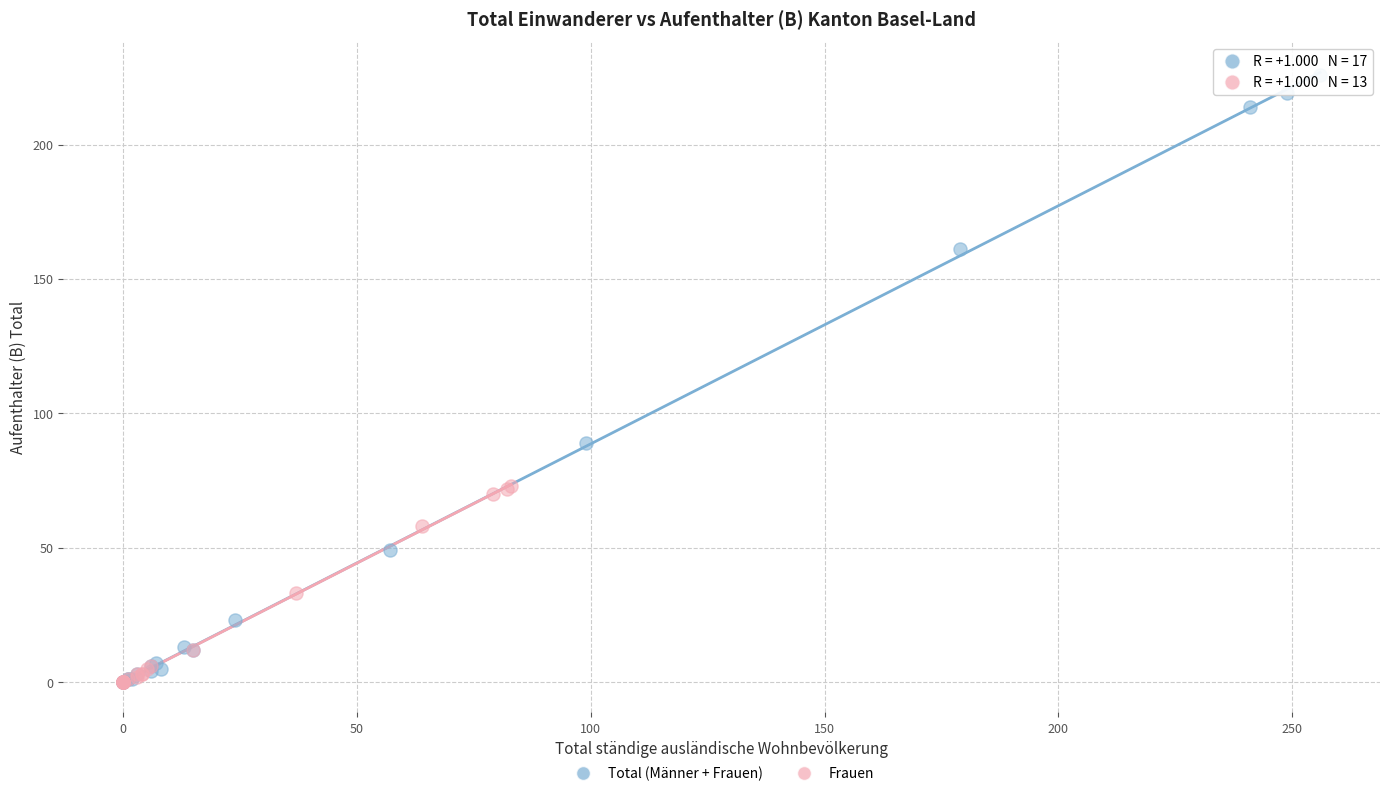

What are all the series names shown in the legend?

Total (Männer + Frauen), Frauen